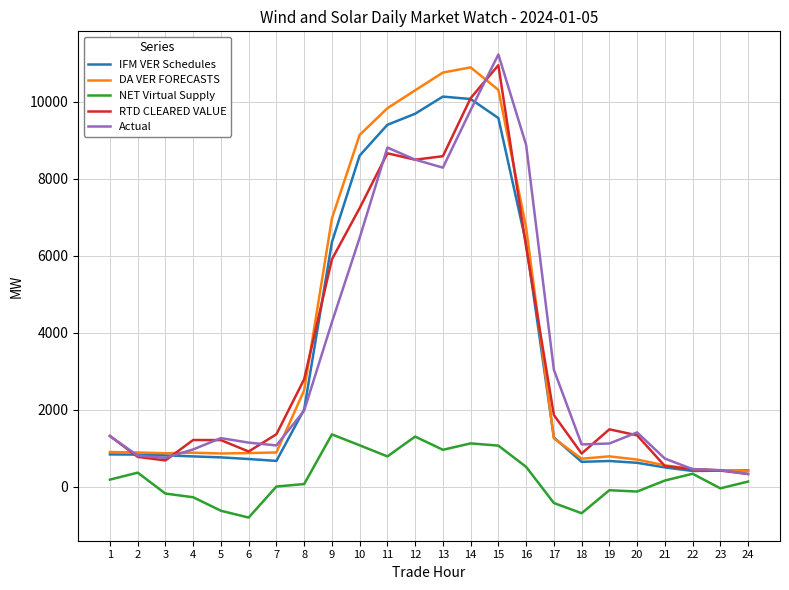

What is the minimum value for NET Virtual Supply?

-802.3